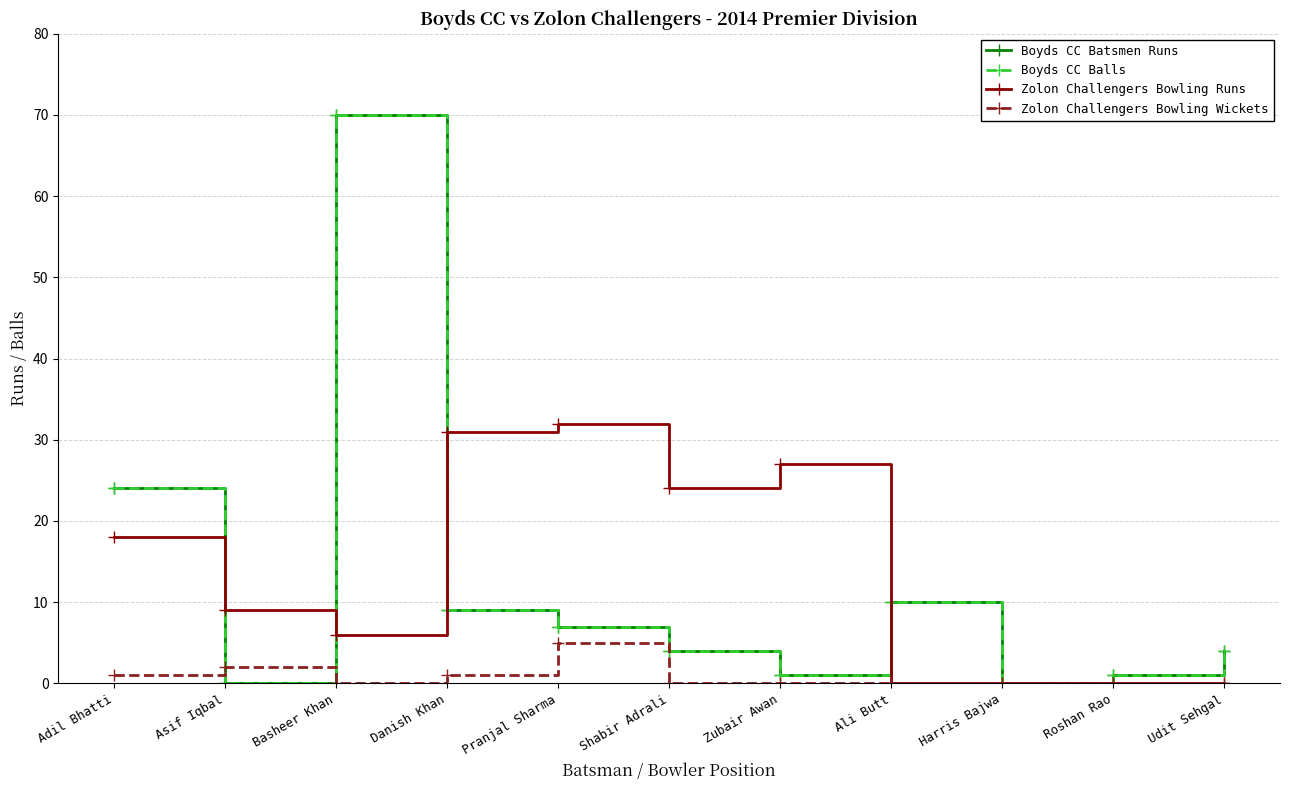

At which category does Boyds CC Batsmen Runs reach its first local valley?

Asif Iqbal